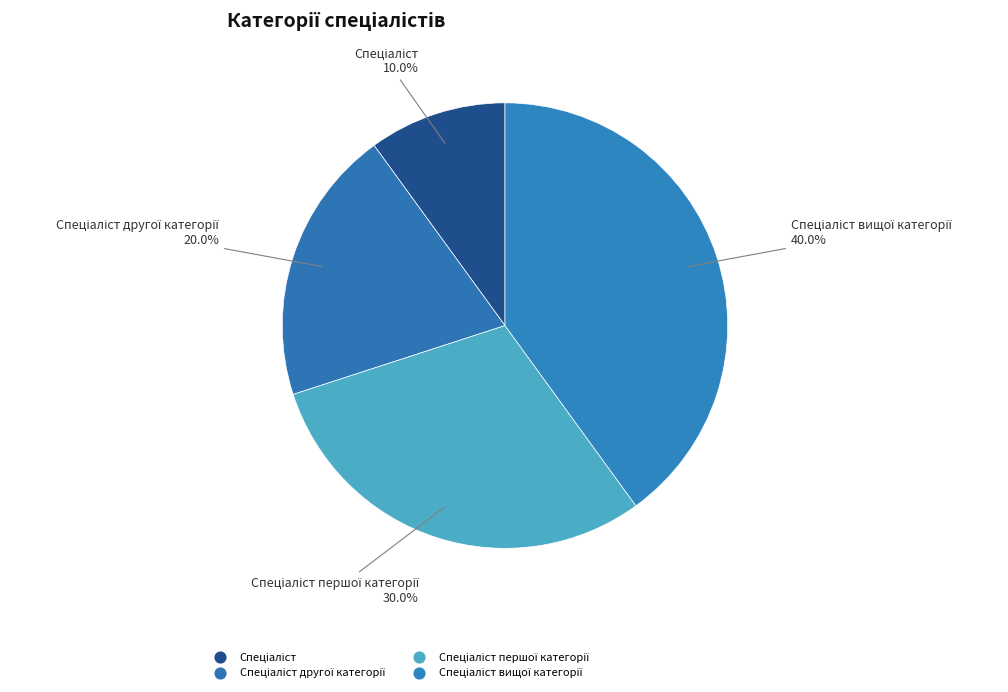

Count the number of slices in the pie.

4